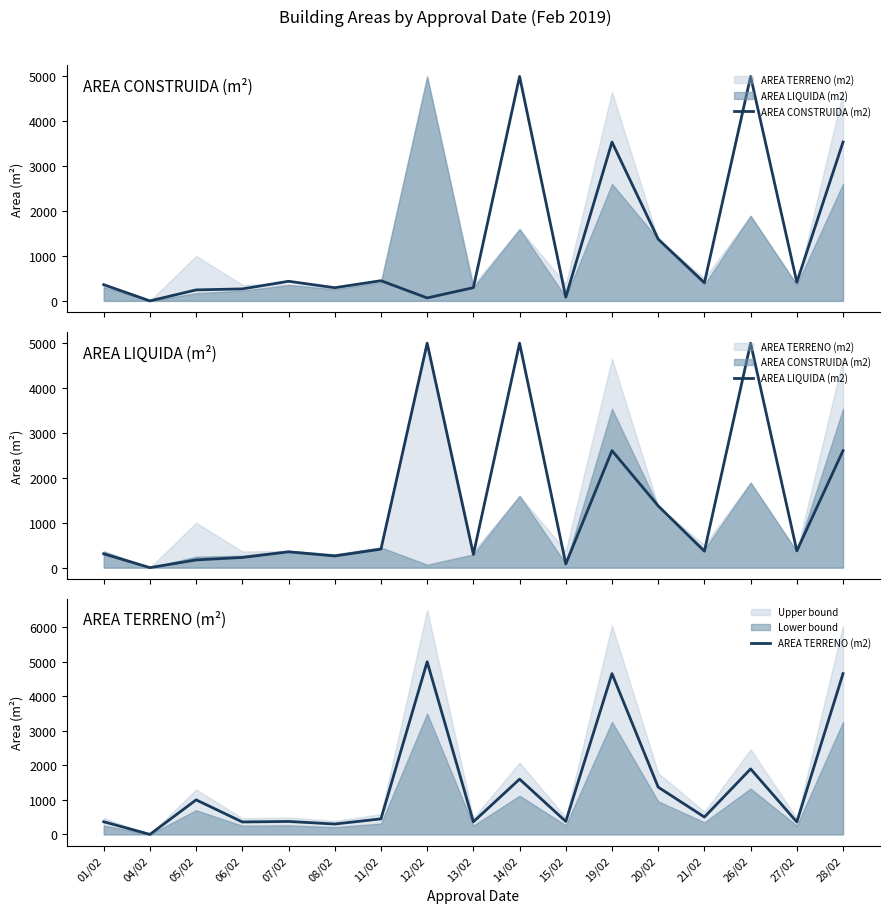

Which series ends up on top after the final intersection of AREA CONSTRUIDA (m2) and AREA TERRENO (m2)?

AREA TERRENO (m2)